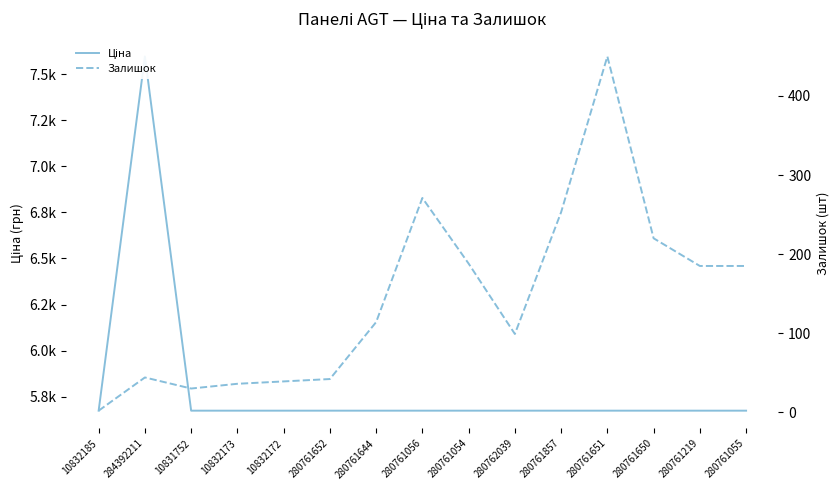

What are all the series names shown in the legend?

Ціна, Залишок